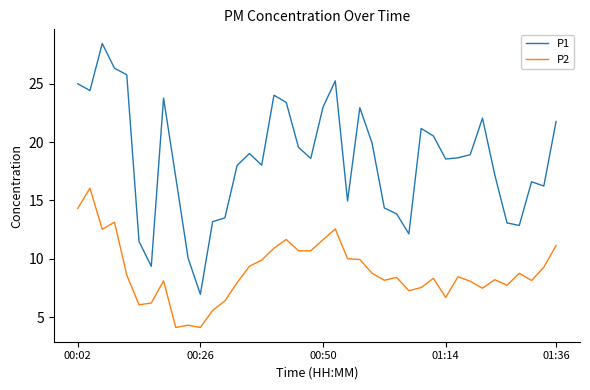

Which series has the largest range (max minus min)?

P1